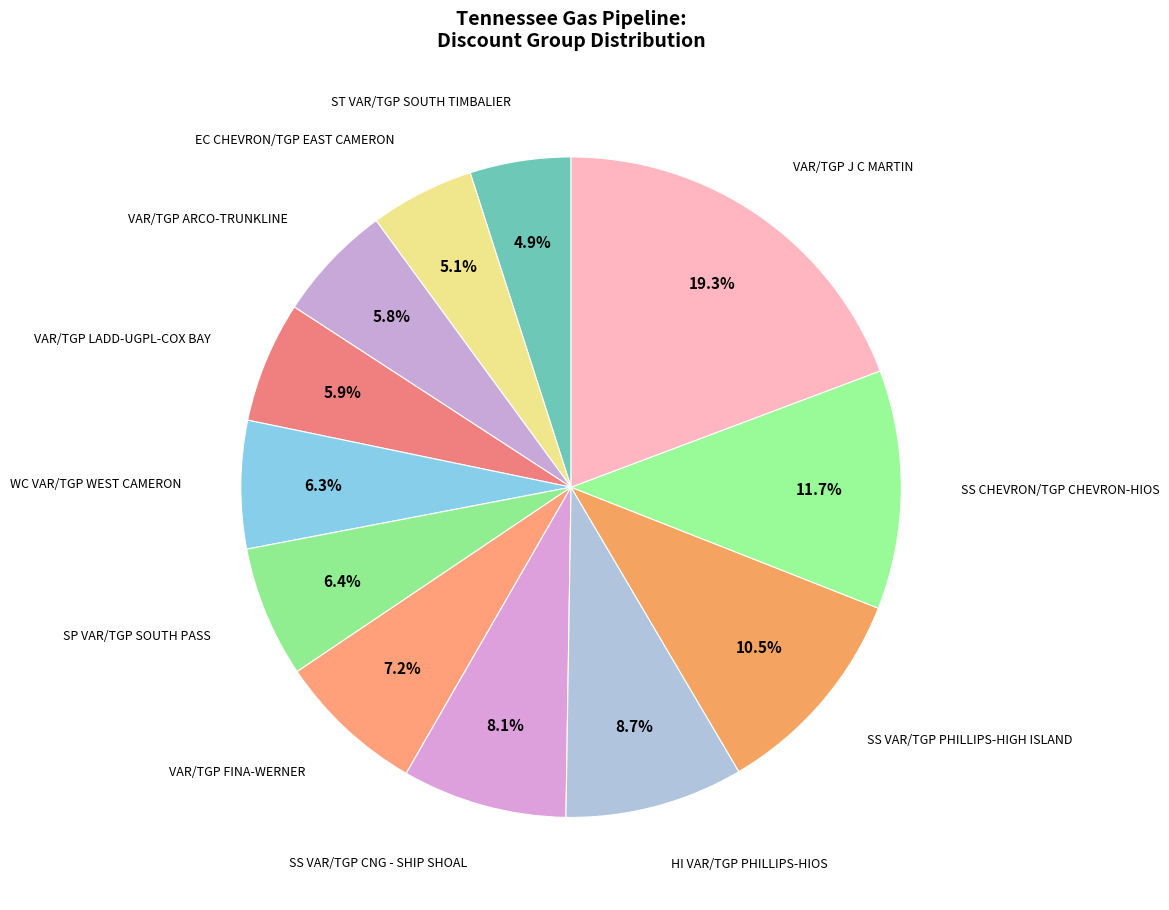

Which slice is the largest?

VAR/TGP J C MARTIN